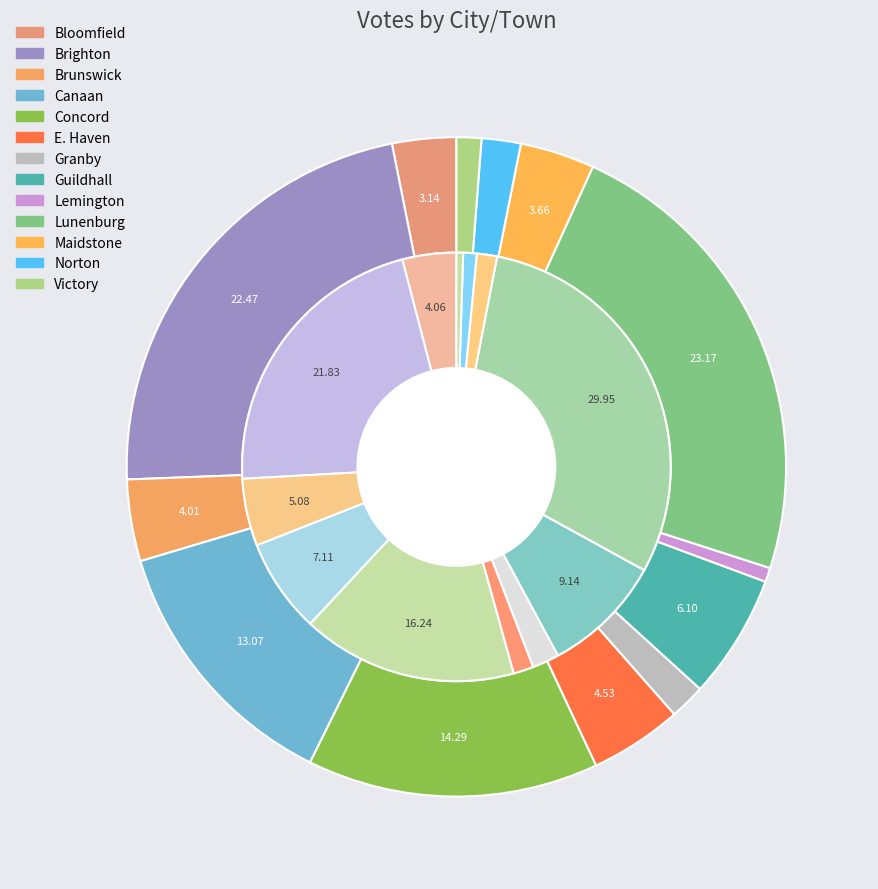

Which category has the biggest portion of the pie?

Lunenburg